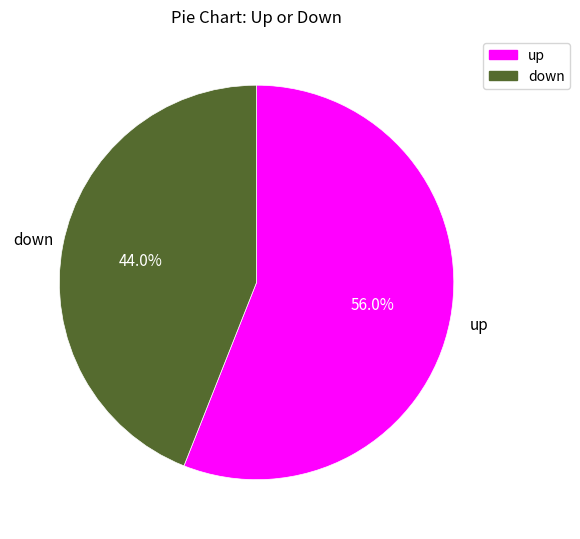

What is the largest slice in the pie chart?

up